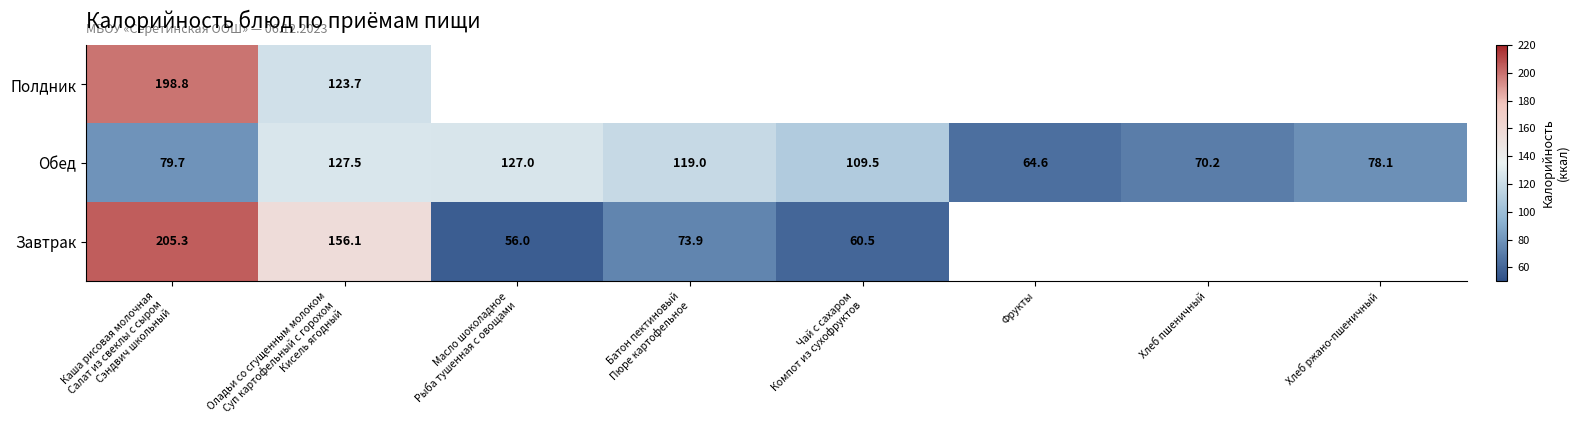

Rank the categories by Завтрак value from lowest to highest.

Масло шоколадное Рыба тушенная с овощами, Чай с сахаром Компот из сухофруктов, Батон пектиновый Пюре картофельное, Оладьи со сгущенным молоком Суп картофельный с горохом Кисель ягодный, Каша рисовая молочная Салат из свеклы с сыром Сэндвич школьный, Фрукты, Хлеб пшеничный, Хлеб ржано-пшеничный